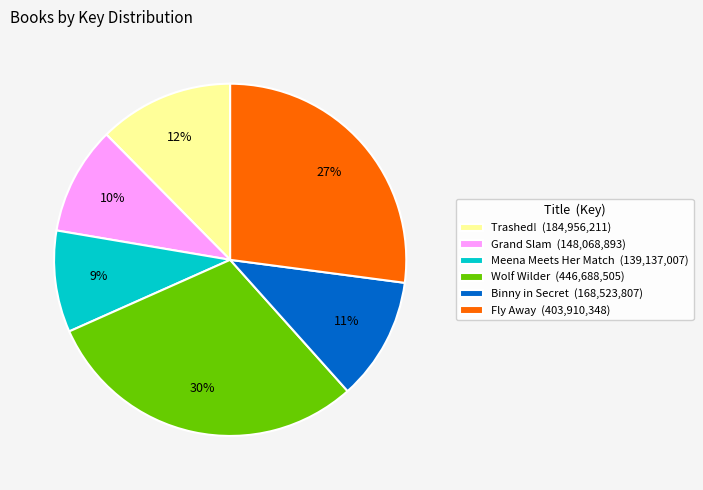

To the nearest percent, what is the difference between the largest and smallest slice percentages?

21%